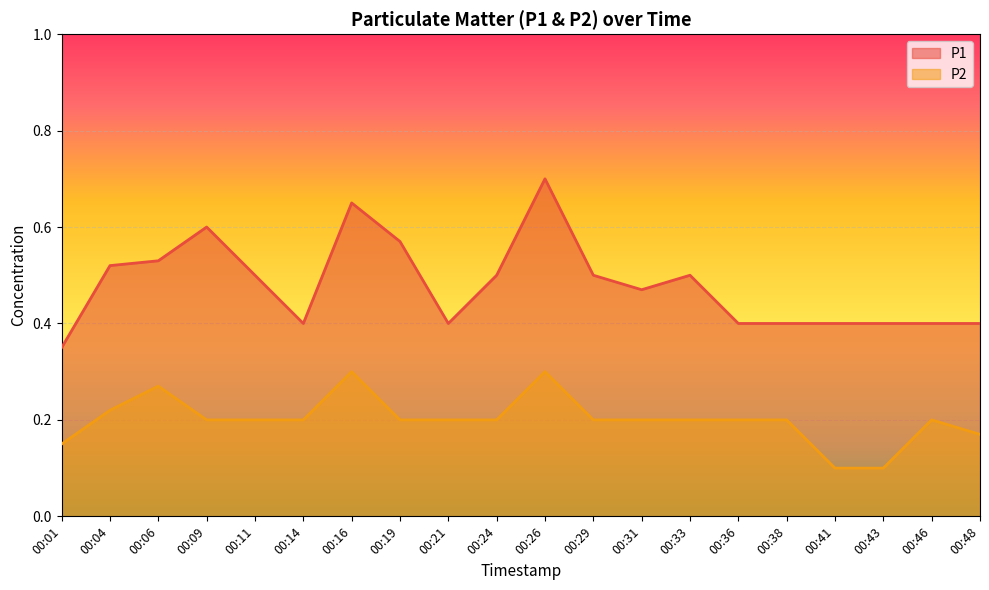

At which category is the sum across all series the highest?

00:26